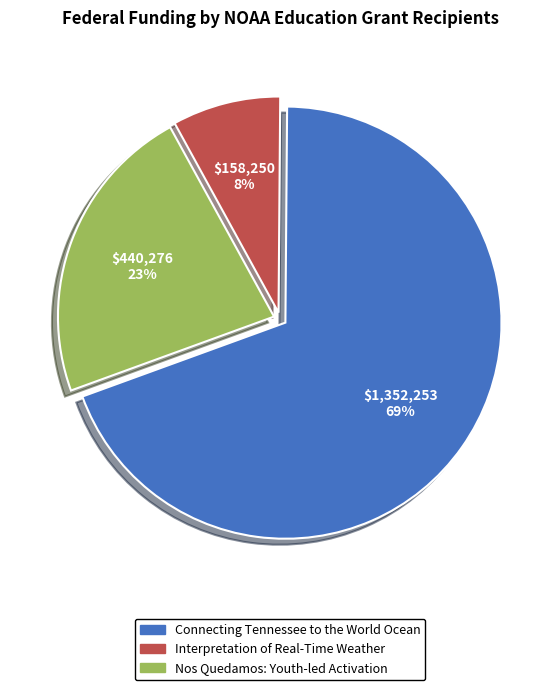

To the nearest percent, what percentage of the pie is Connecting Tennessee to the World Ocean?

69%